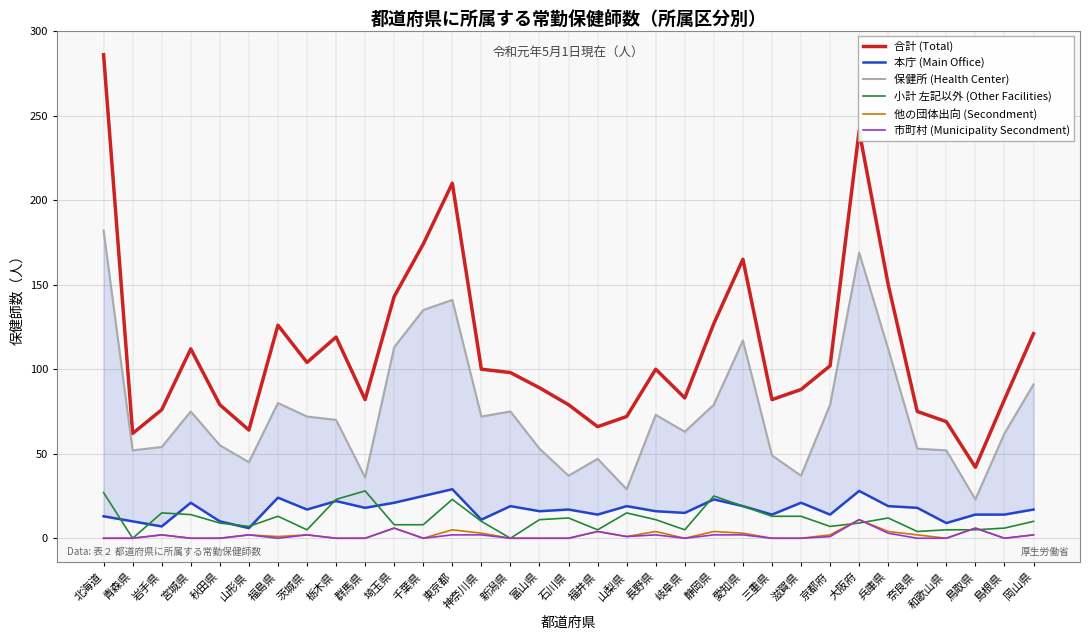

The value of 市町村 (Municipality Secondment) at 福島県 is 0. True or false?

True